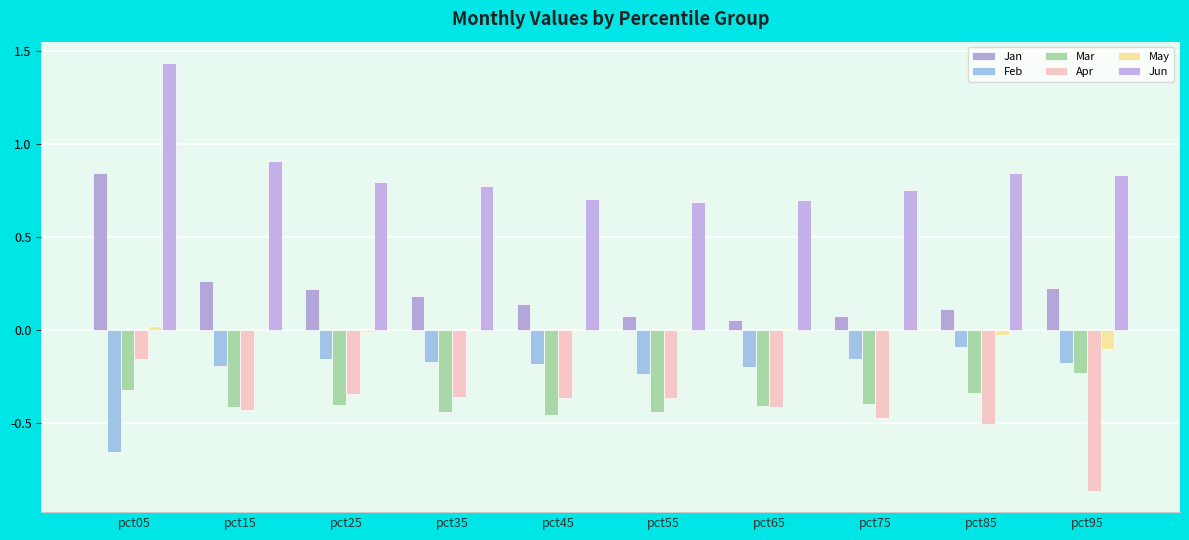

True or false: May has a value of -0.0 at pct85.

True